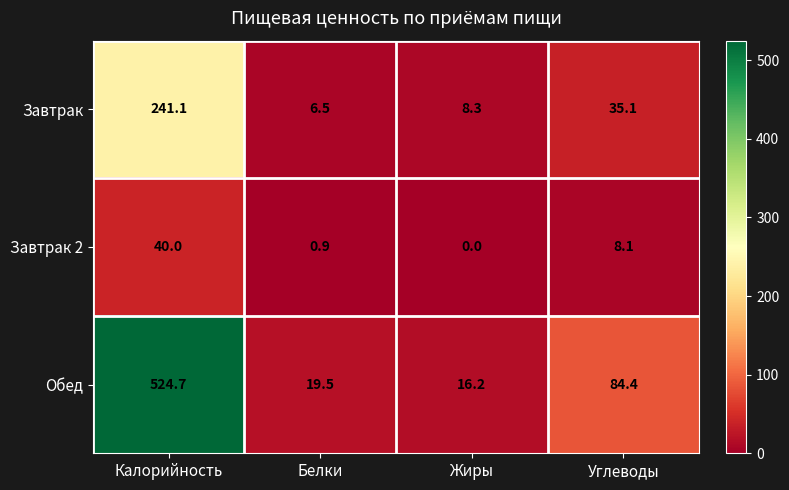

How many distinct data groups are displayed?

3